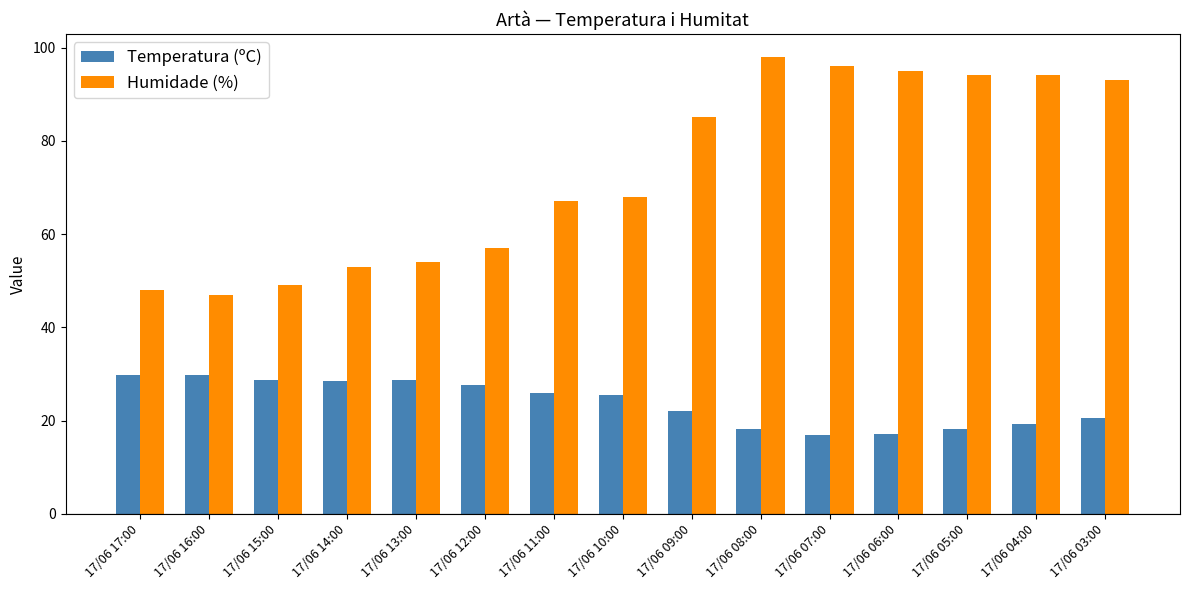

What is the value of the Temperatura (ºC) bar at the 8th from the left?

25.4